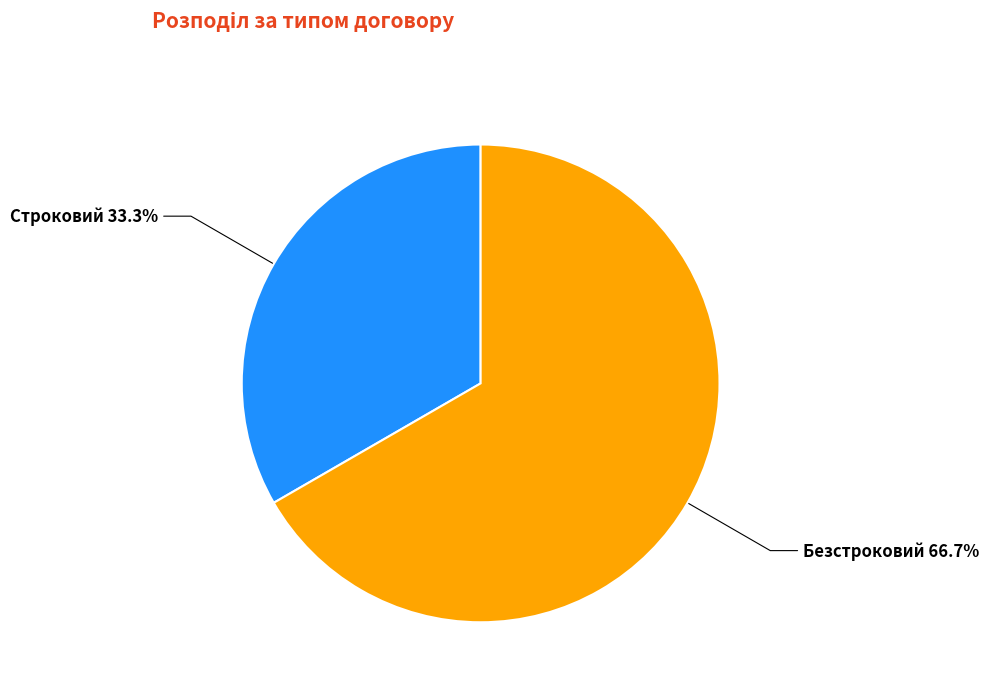

Which slice is the smallest?

Строковий